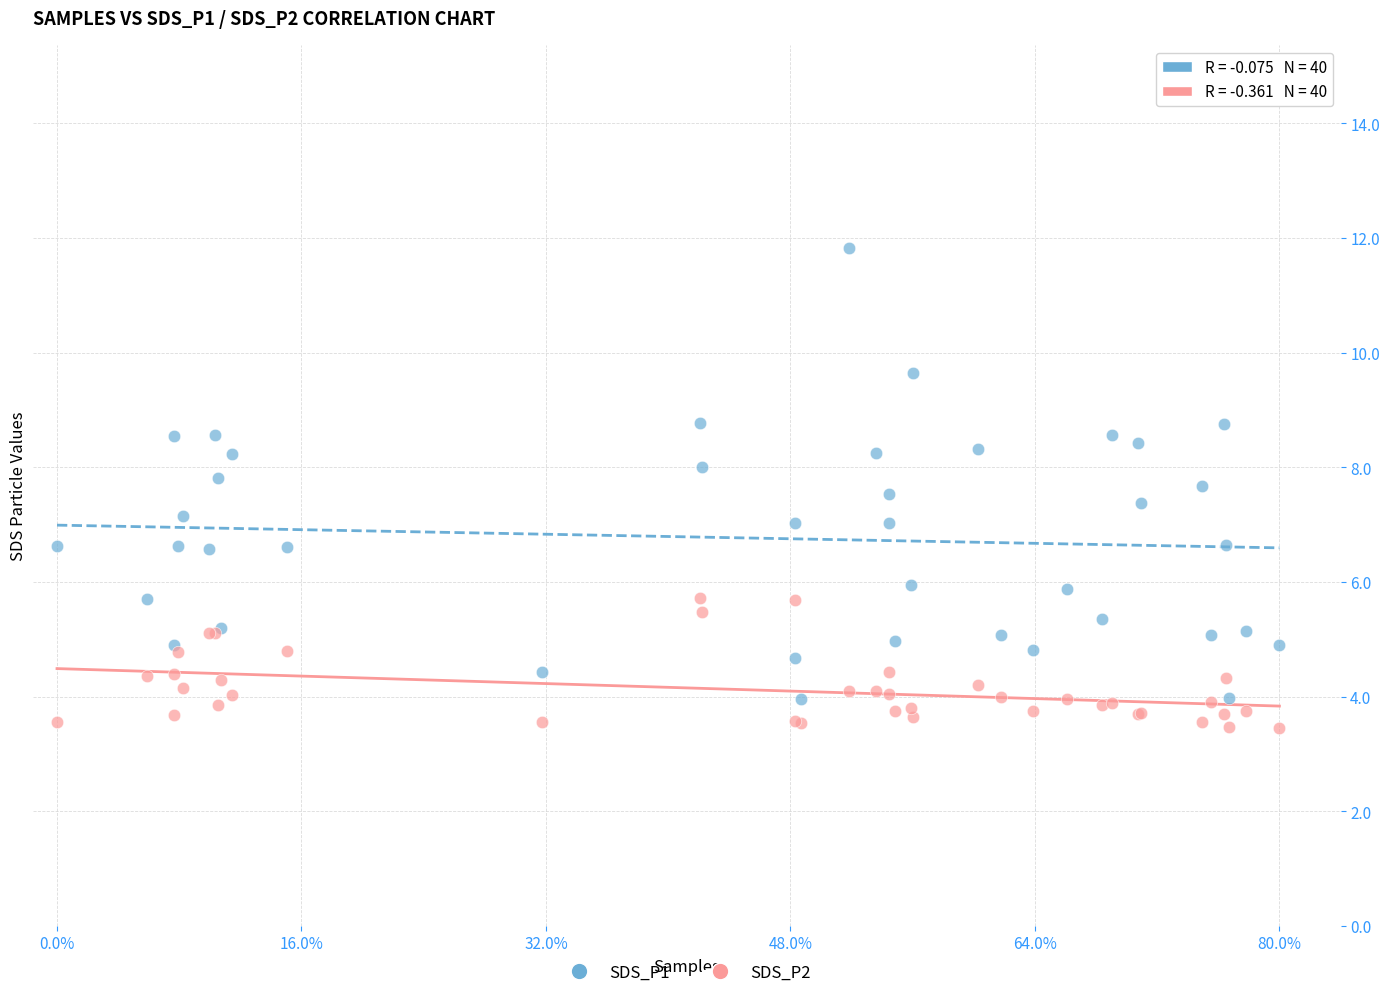

Which series contains the lowest Y value?

SDS_P2